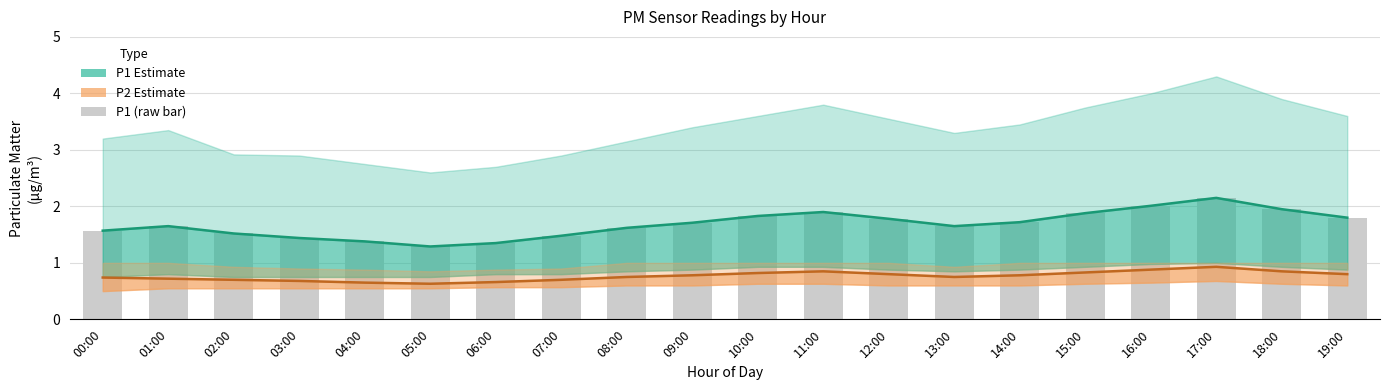

Count the P2 Estimate values in the range 0 to 1.

20